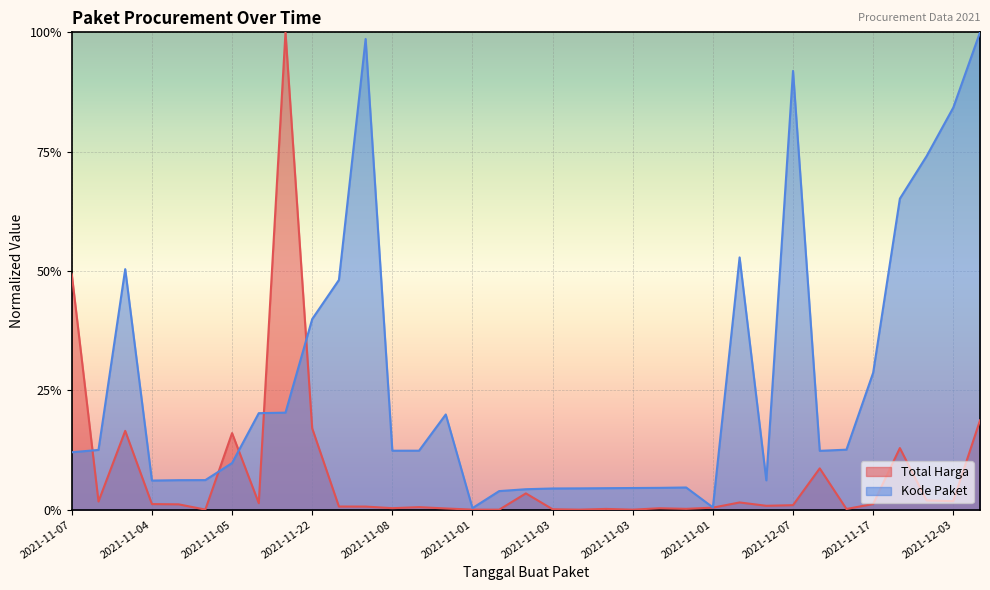

What is the average value of the Kode Paket series?

0.3